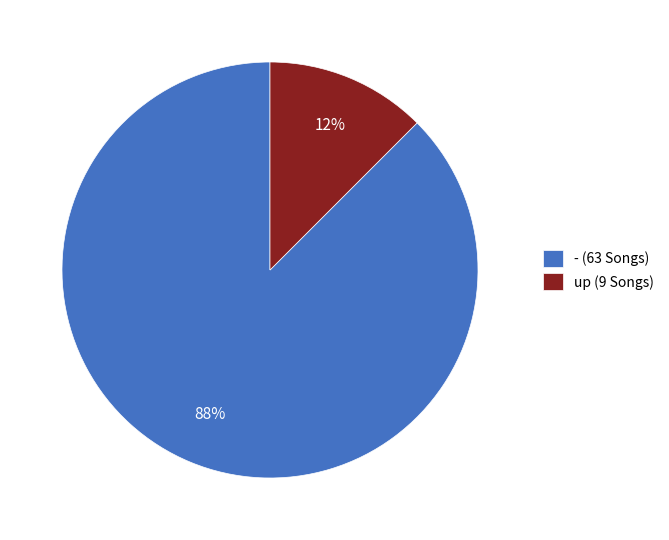

Rank the categories by value from highest to lowest.

- (63 Songs), up (9 Songs)